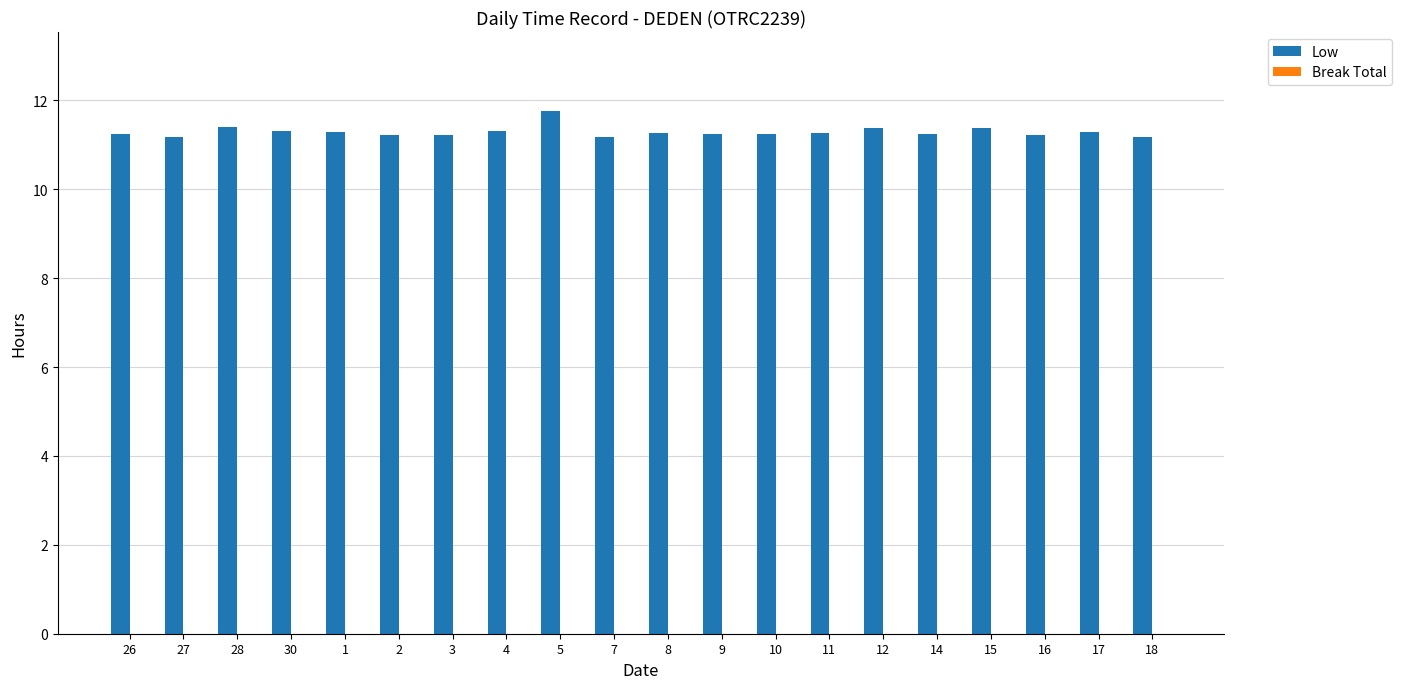

What is the change in value from 5 to 8?

-0.5